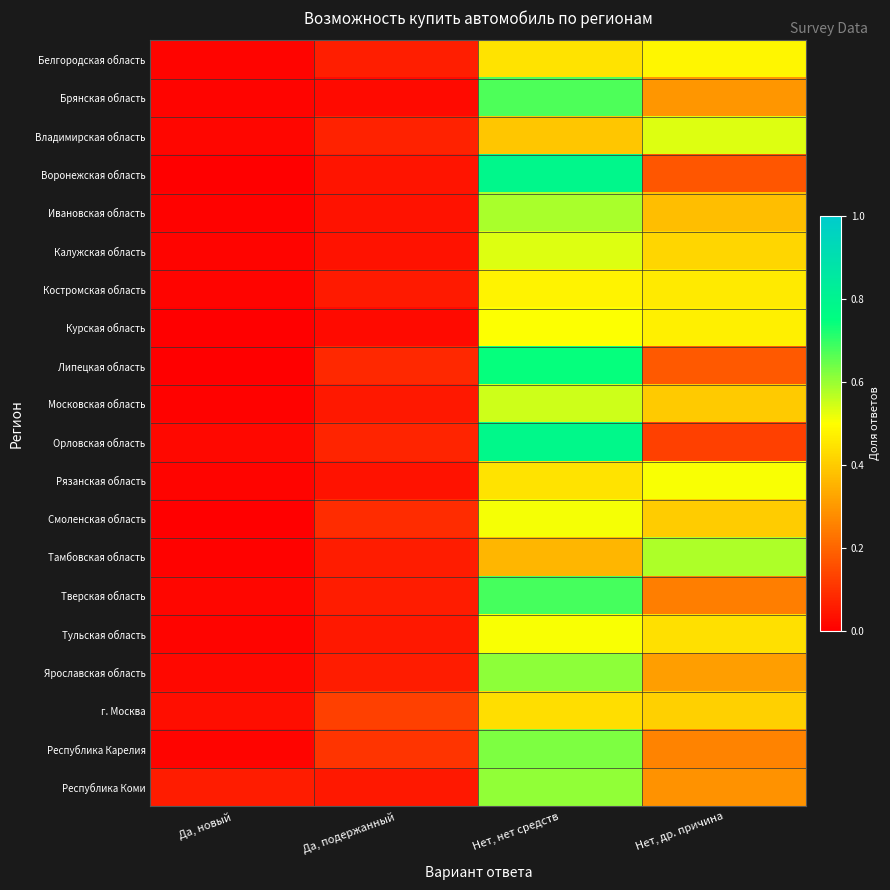

Reading left to right, what are all the values shown in this chart?

Белгородская область: Да, новый=0.0	Да, подержанный=0.1	Нет, нет средств=0.4	Нет, др. причина=0.5
Брянская область: Да, новый=0.0	Да, подержанный=0.0	Нет, нет средств=0.7	Нет, др. причина=0.3
Владимирская область: Да, новый=0.0	Да, подержанный=0.1	Нет, нет средств=0.4	Нет, др. причина=0.5
Воронежская область: Да, новый=0.0	Да, подержанный=0.0	Нет, нет средств=0.8	Нет, др. причина=0.2
Ивановская область: Да, новый=0.0	Да, подержанный=0.0	Нет, нет средств=0.6	Нет, др. причина=0.4
Калужская область: Да, новый=0.0	Да, подержанный=0.0	Нет, нет средств=0.5	Нет, др. причина=0.4
Костромская область: Да, новый=0.0	Да, подержанный=0.1	Нет, нет средств=0.5	Нет, др. причина=0.5
Курская область: Да, новый=0.0	Да, подержанный=0.0	Нет, нет средств=0.5	Нет, др. причина=0.5
Липецкая область: Да, новый=0.0	Да, подержанный=0.1	Нет, нет средств=0.7	Нет, др. причина=0.2
Московская область: Да, новый=0.0	Да, подержанный=0.0	Нет, нет средств=0.5	Нет, др. причина=0.4
Орловская область: Да, новый=0.0	Да, подержанный=0.1	Нет, нет средств=0.8	Нет, др. причина=0.1
Рязанская область: Да, новый=0.0	Да, подержанный=0.0	Нет, нет средств=0.4	Нет, др. причина=0.5
Смоленская область: Да, новый=0.0	Да, подержанный=0.1	Нет, нет средств=0.5	Нет, др. причина=0.4
Тамбовская область: Да, новый=0.0	Да, подержанный=0.1	Нет, нет средств=0.4	Нет, др. причина=0.6
Тверская область: Да, новый=0.0	Да, подержанный=0.1	Нет, нет средств=0.7	Нет, др. причина=0.2
Тульская область: Да, новый=0.0	Да, подержанный=0.0	Нет, нет средств=0.5	Нет, др. причина=0.4
Ярославская область: Да, новый=0.0	Да, подержанный=0.1	Нет, нет средств=0.6	Нет, др. причина=0.3
г. Москва: Да, новый=0.0	Да, подержанный=0.1	Нет, нет средств=0.4	Нет, др. причина=0.4
Республика Карелия: Да, новый=0.0	Да, подержанный=0.1	Нет, нет средств=0.6	Нет, др. причина=0.3
Республика Коми: Да, новый=0.1	Да, подержанный=0.1	Нет, нет средств=0.6	Нет, др. причина=0.3